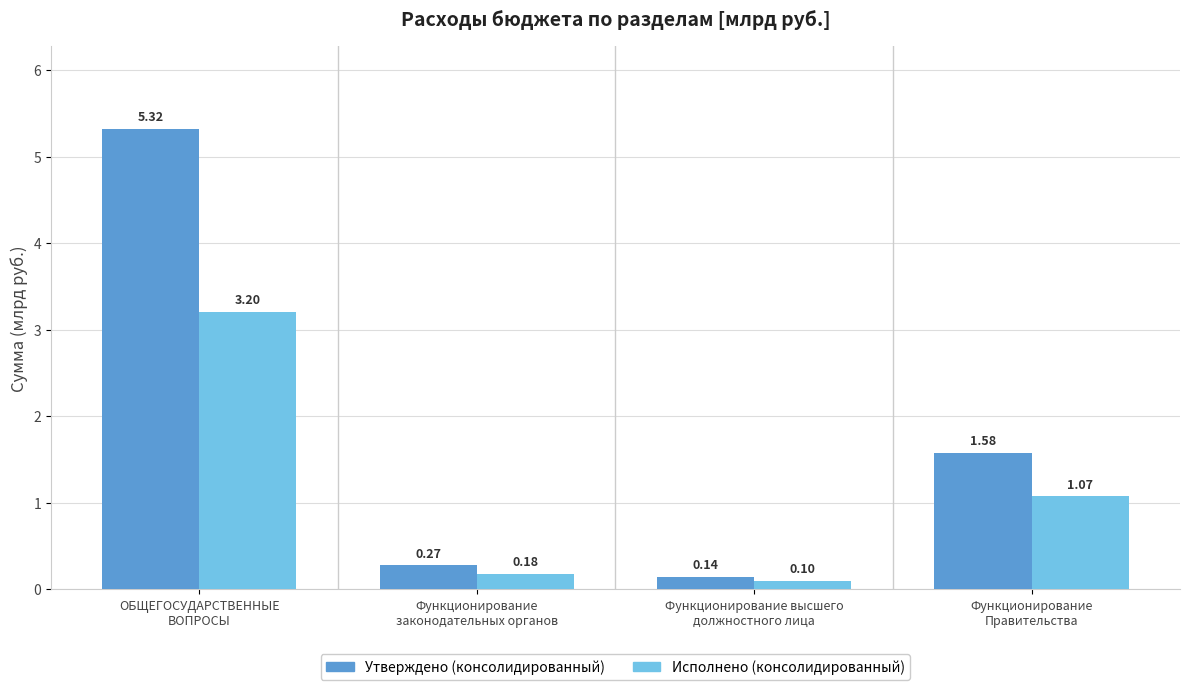

Does the chart contain stacked bars?

No